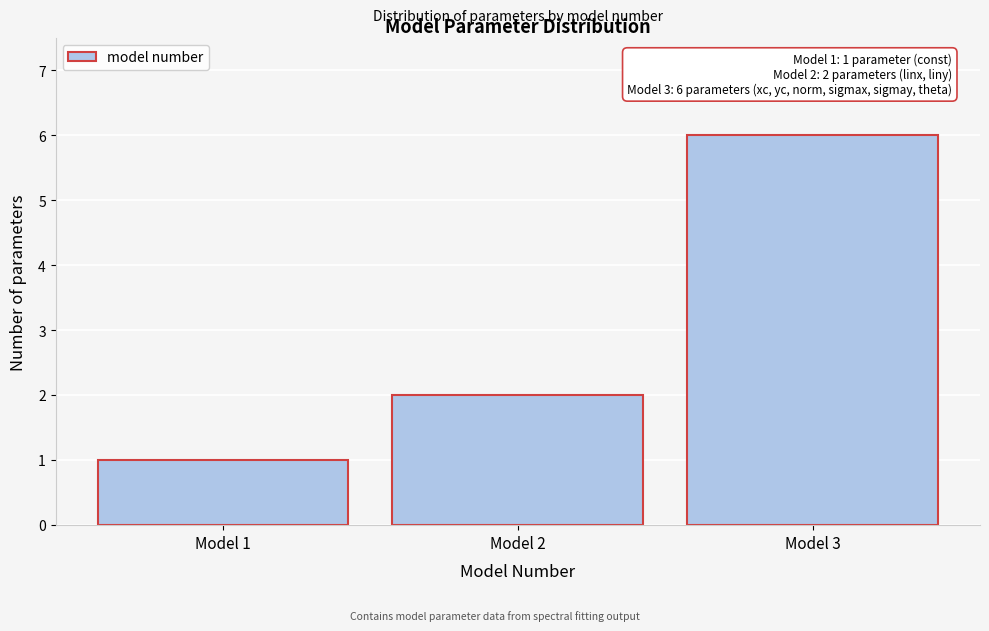

Over which range of the x-axis is the bar tallest?

2.5 to 3.5